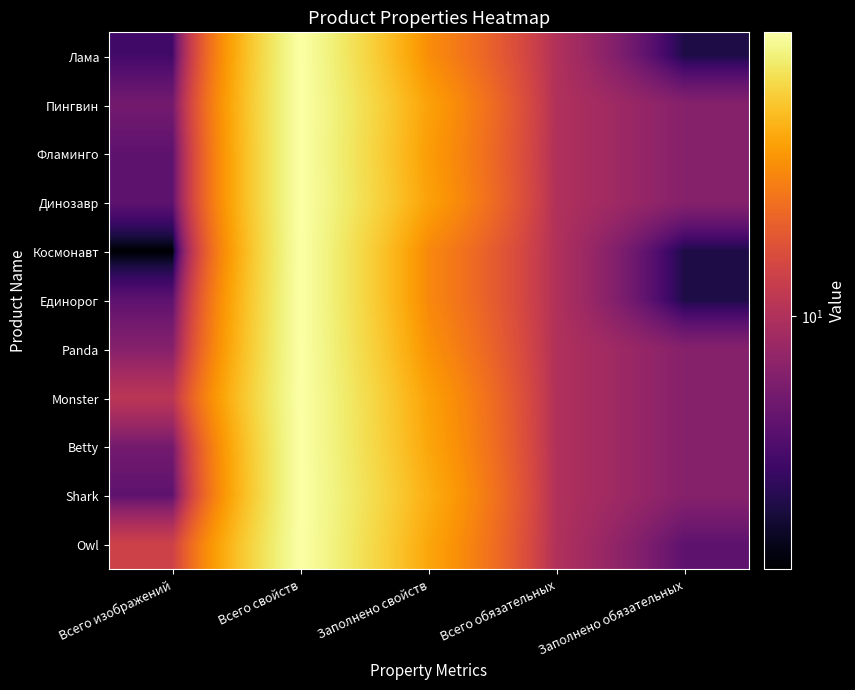

How many series are shown in this chart?

11